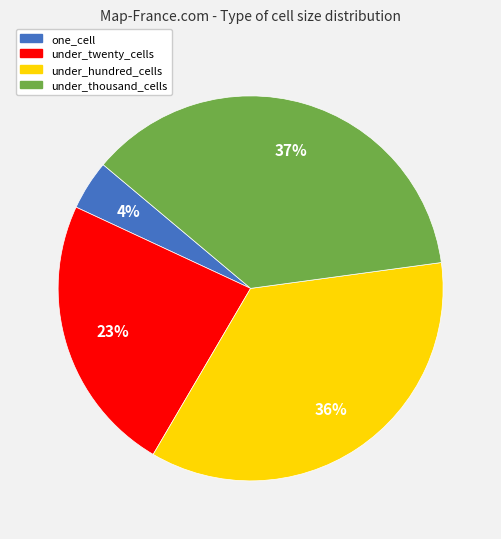

True or false: under_twenty_cells accounts for 15% of the total.

False